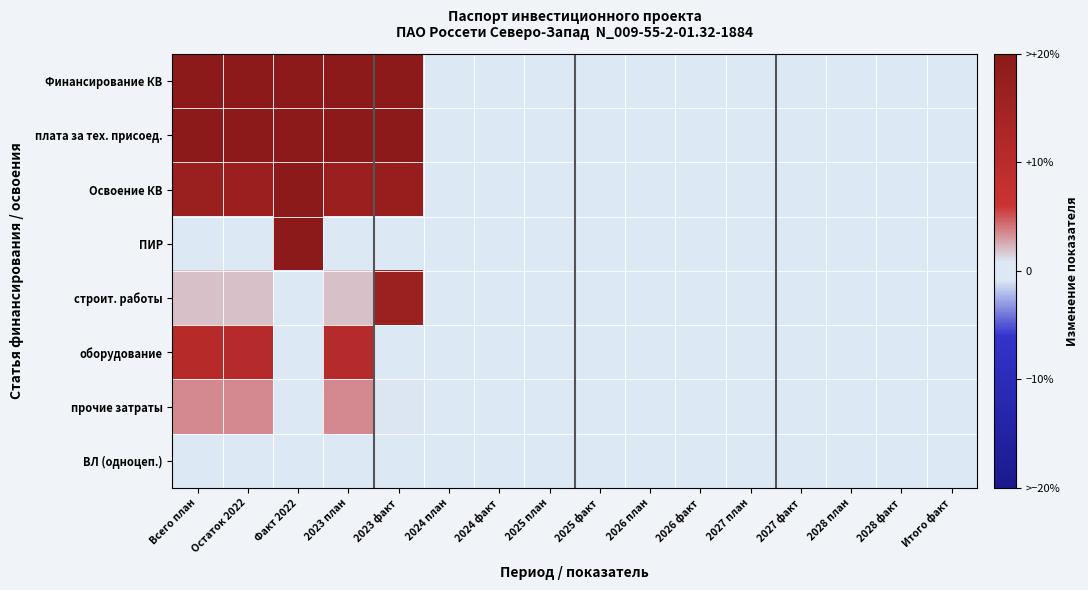

Which series has the largest total across all categories?

Финансирование КВ